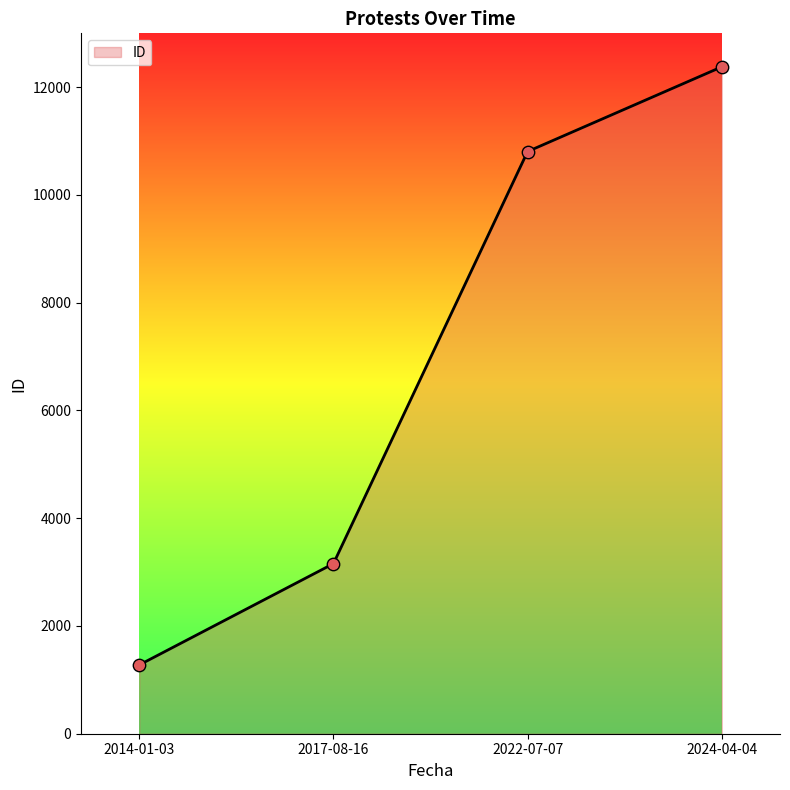

What is the change in value from 2017-08-16 to 2022-07-07?

+7649